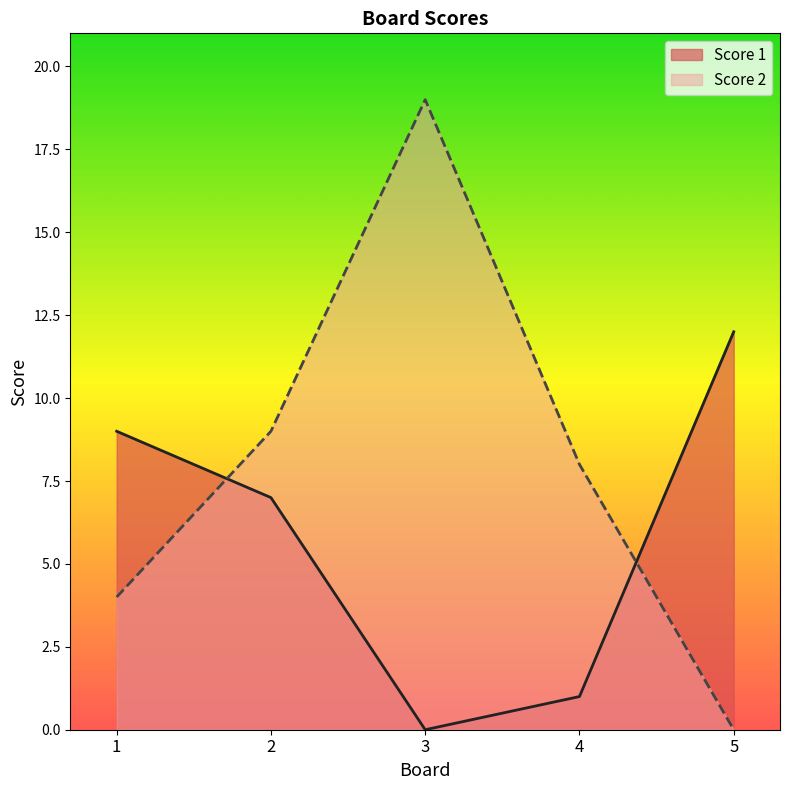

True or false: Score 1 has more than 2 points higher than both neighbors.

False